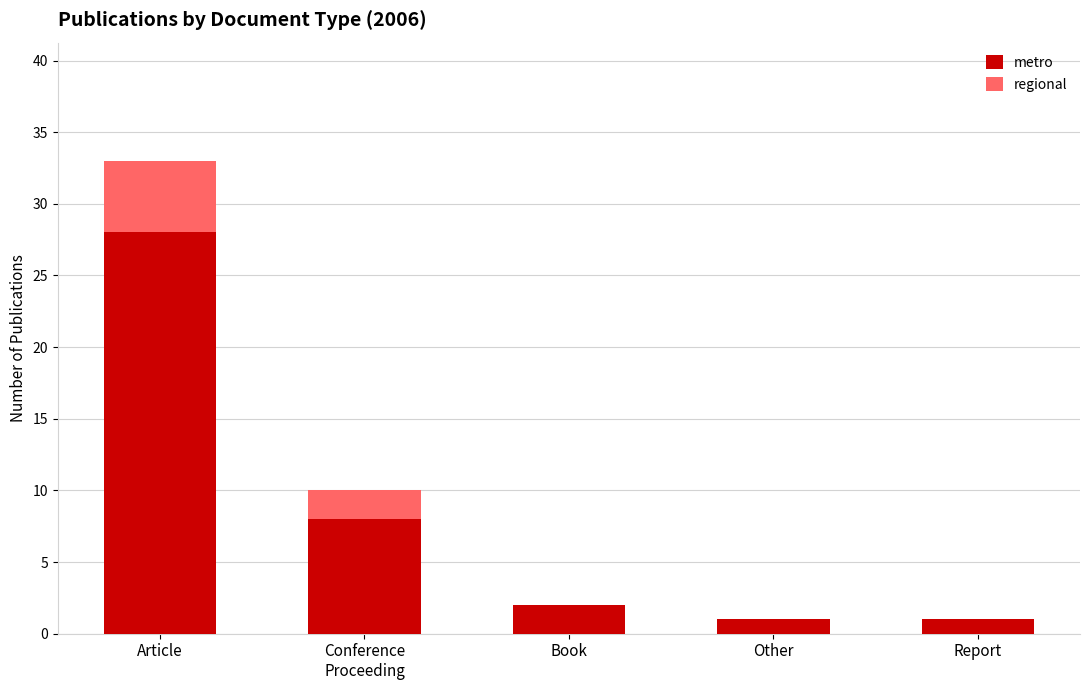

True or false: metro has a value of 2 at Book.

True